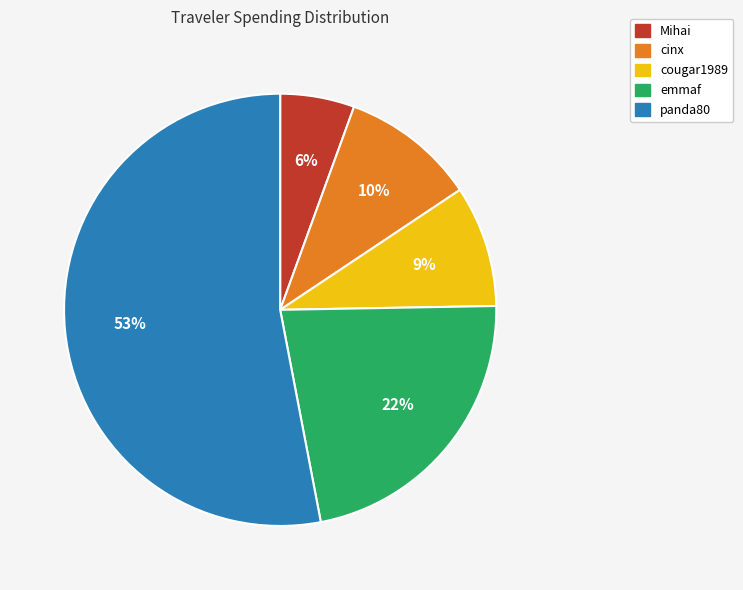

To the nearest percent, what percentage of the pie is cougar1989?

9%